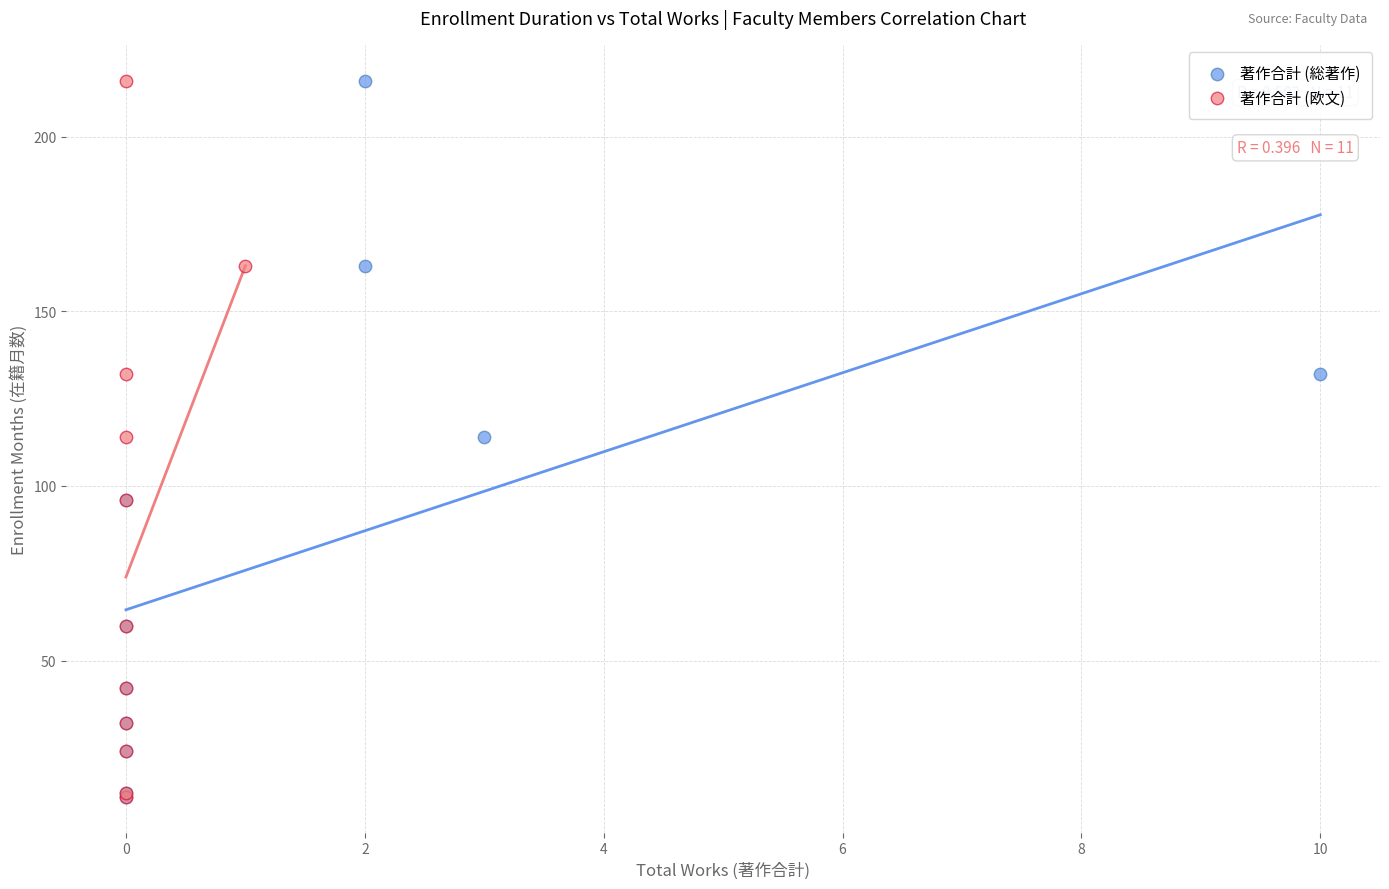

What are all the series names shown in the legend?

著作合計 (総著作), 著作合計 (欧文)